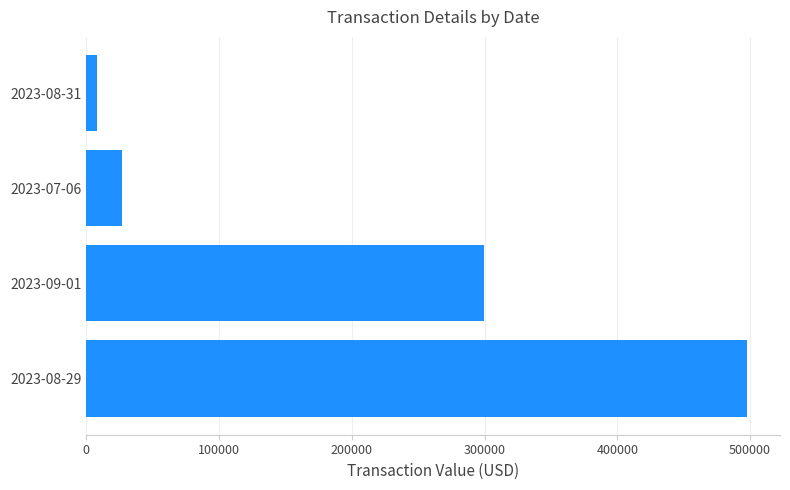

List the labels in order of value, largest first.

2023-08-29, 2023-09-01, 2023-07-06, 2023-08-31